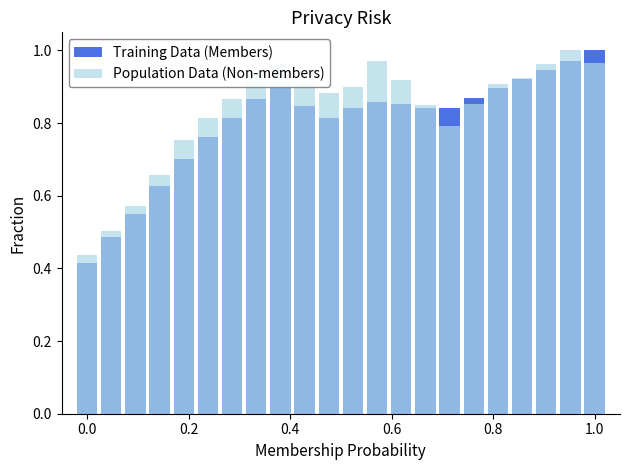

True or false: Training Data (Members) has a value of 0.3 at 11.

False